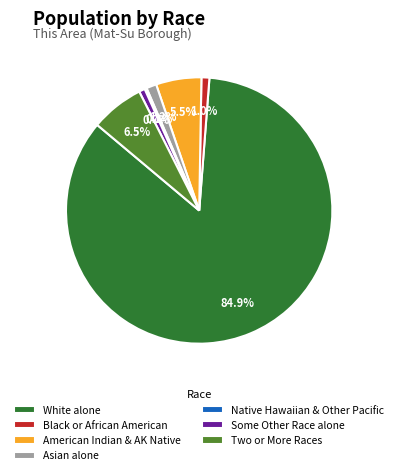

Is White alone the majority of the pie?

Yes